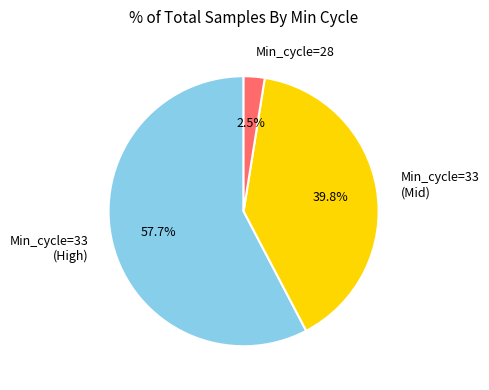

Rank the categories by value from highest to lowest.

Min_cycle=33 (High), Min_cycle=33 (Mid), Min_cycle=28